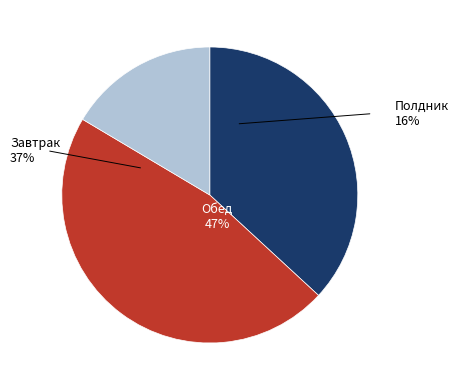

Is there any slice that represents more than half of the pie?

No